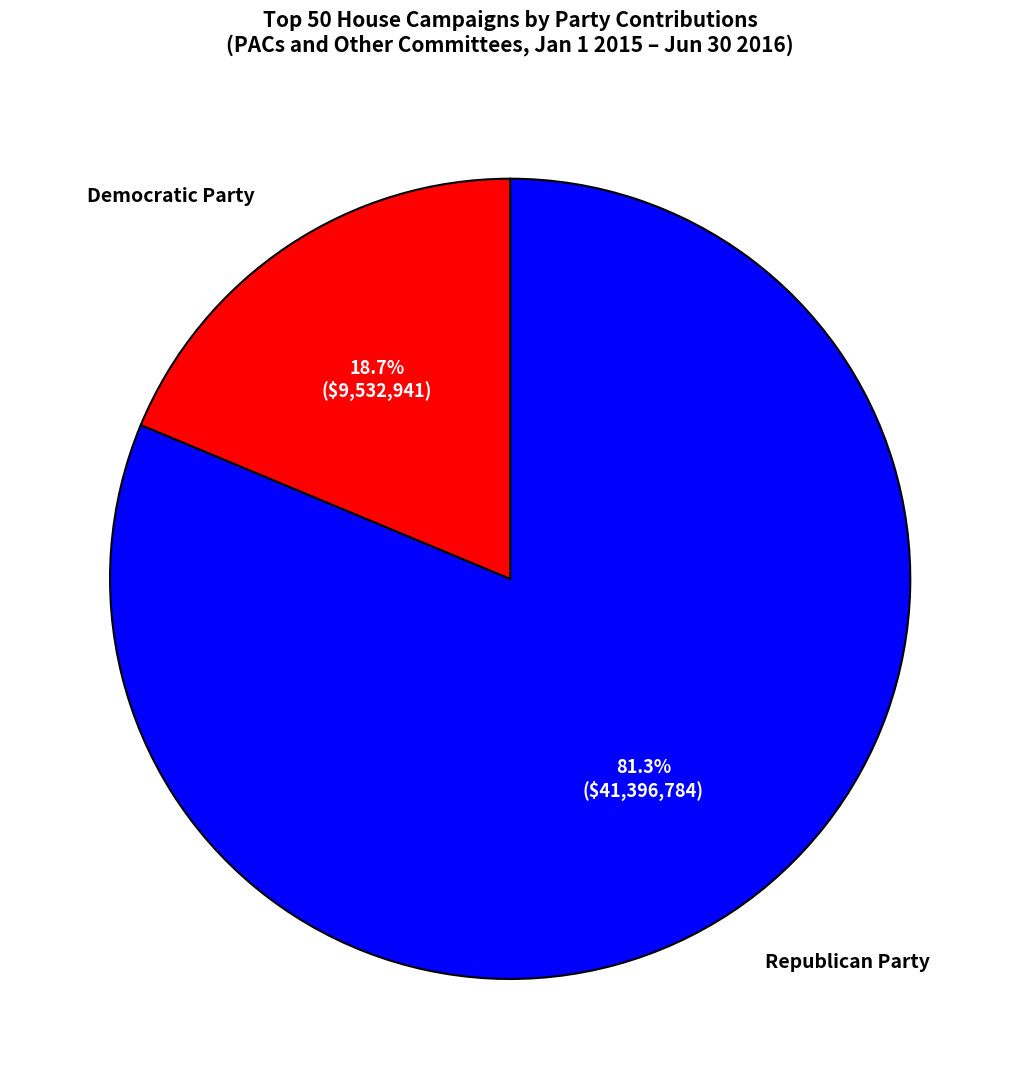

What is the ratio of the value at Democratic Party to the value at Republican Party?

0.2